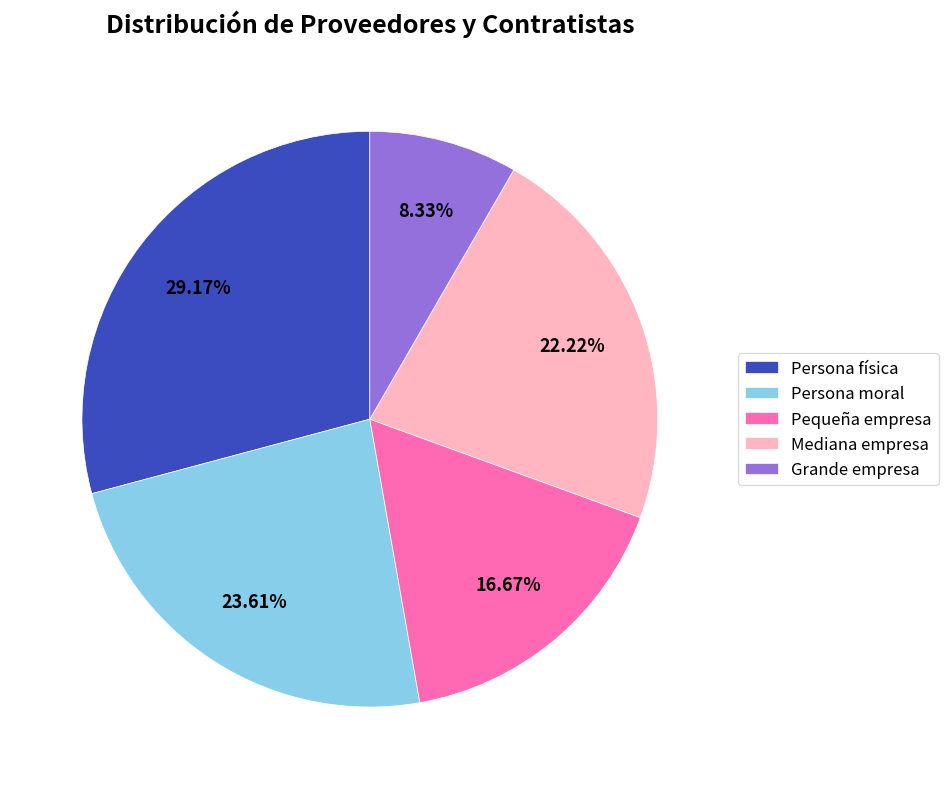

True or false: Persona física accounts for 41% of the total.

False